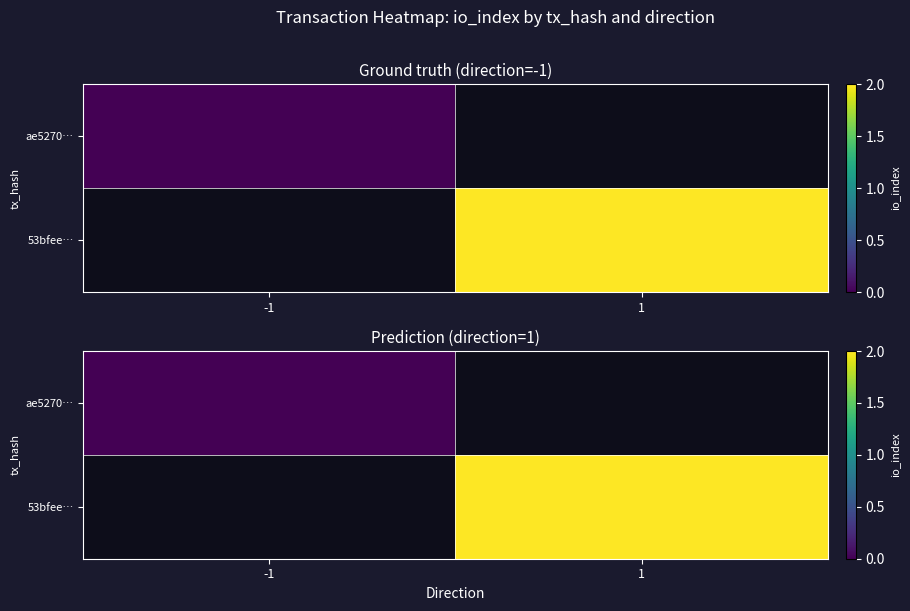

Which category has the lowest value in the 53bfee… series?

-1